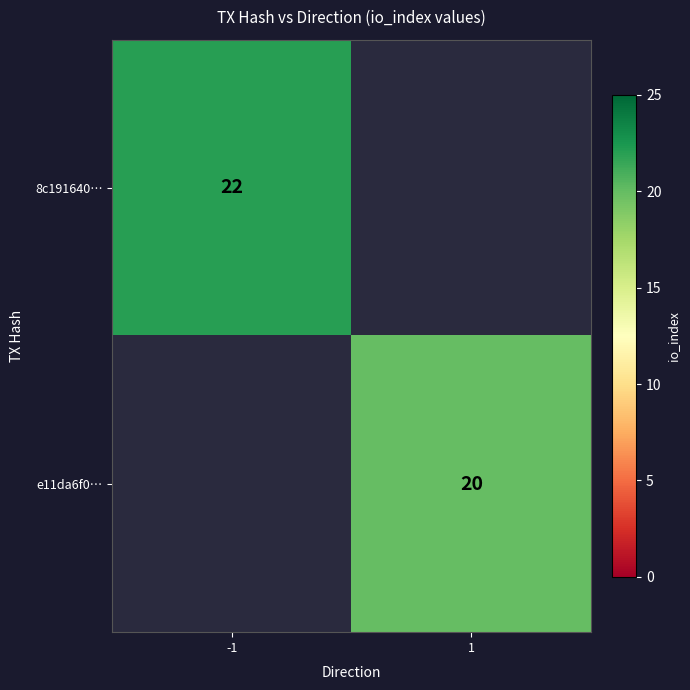

Is the value of e11da6f0… at 1 greater than the value of 8c191640… at -1?

No